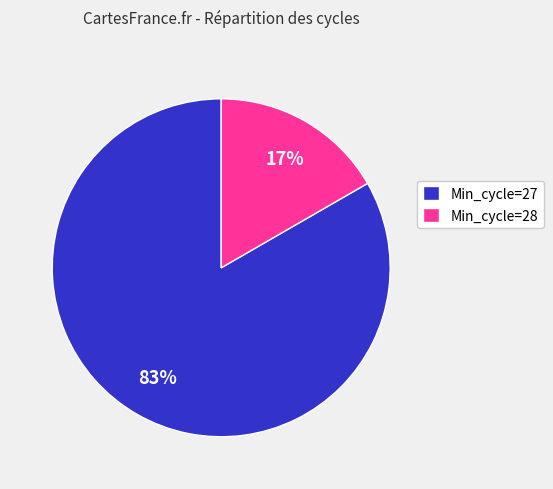

Is the sum of Min_cycle=28 and Min_cycle=27 greater than half?

Yes